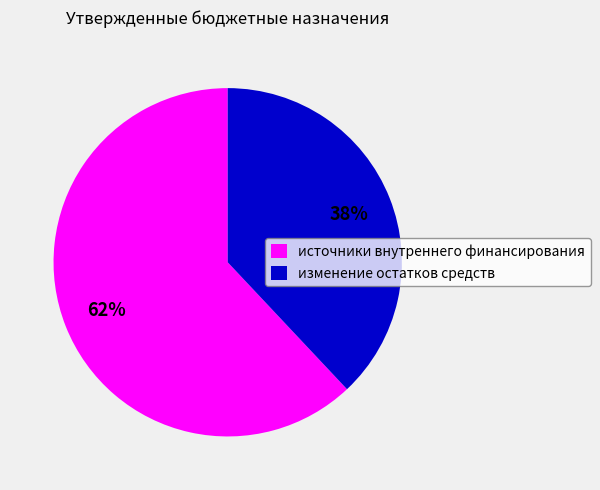

Approximately how many times larger is the value at источники внутреннего финансирования compared to изменение остатков средств?

1.6